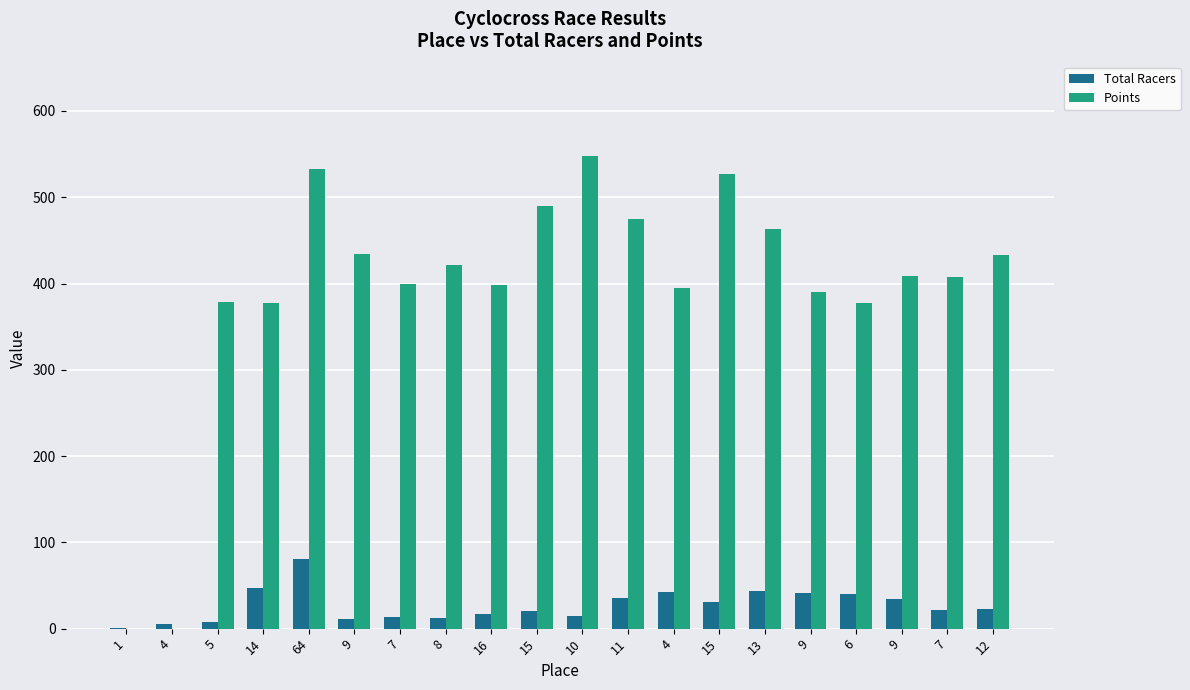

What are all the series names shown in the legend?

Total Racers, Points